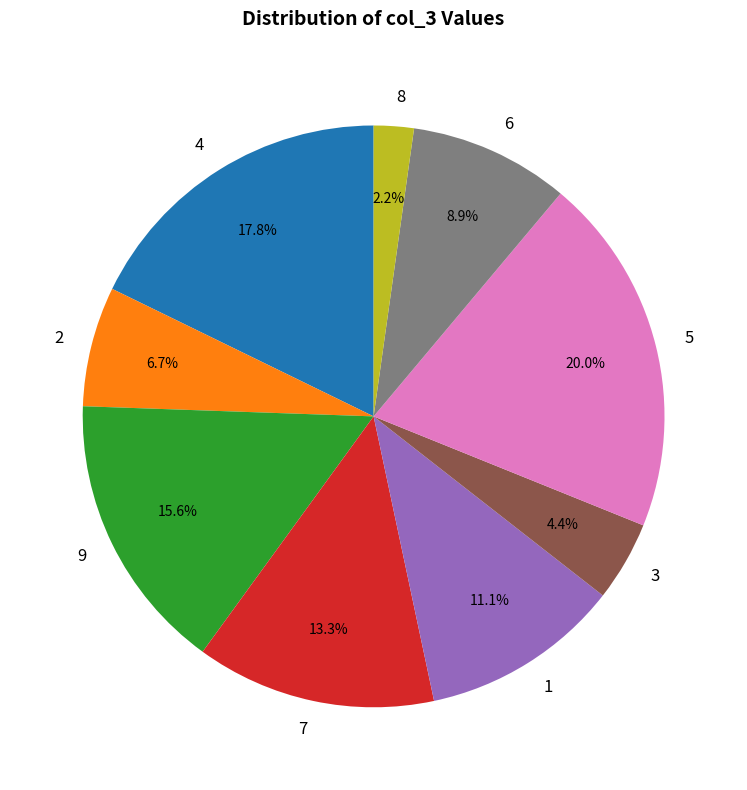

What percentage is the 9 slice, to the nearest percent?

16%